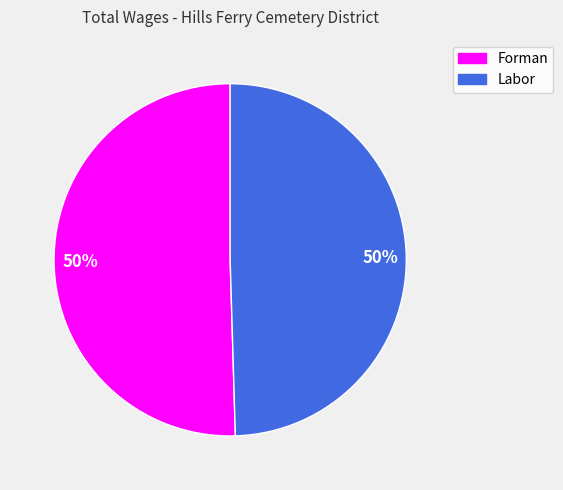

How many segments does this pie chart have?

2